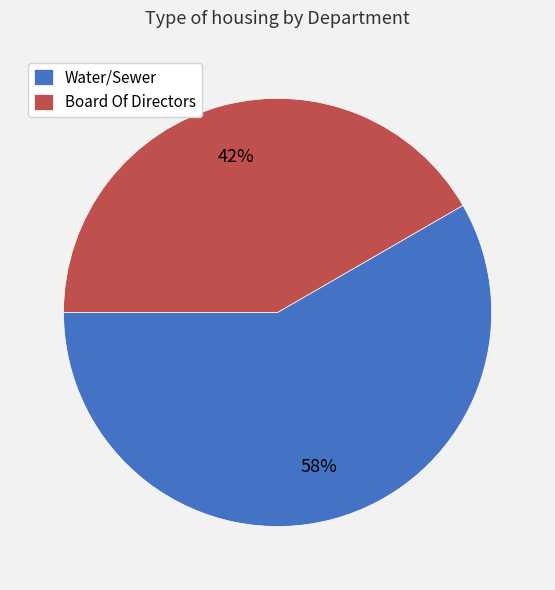

To the nearest percent, what percentage of the pie is Water/Sewer?

58%